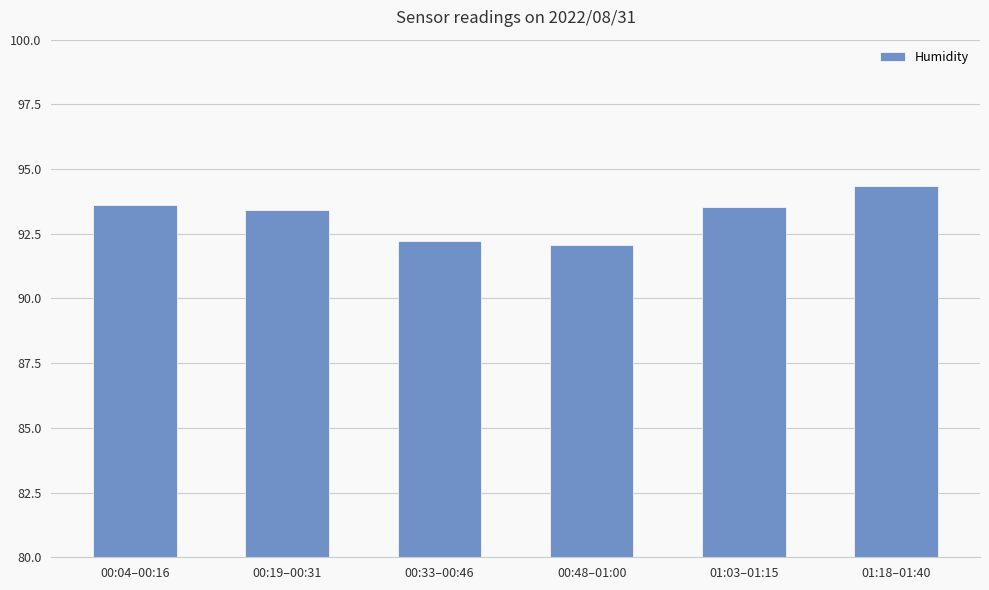

What is the ratio of the value at 01:18–01:40 to the value at 01:03–01:15?

1.0